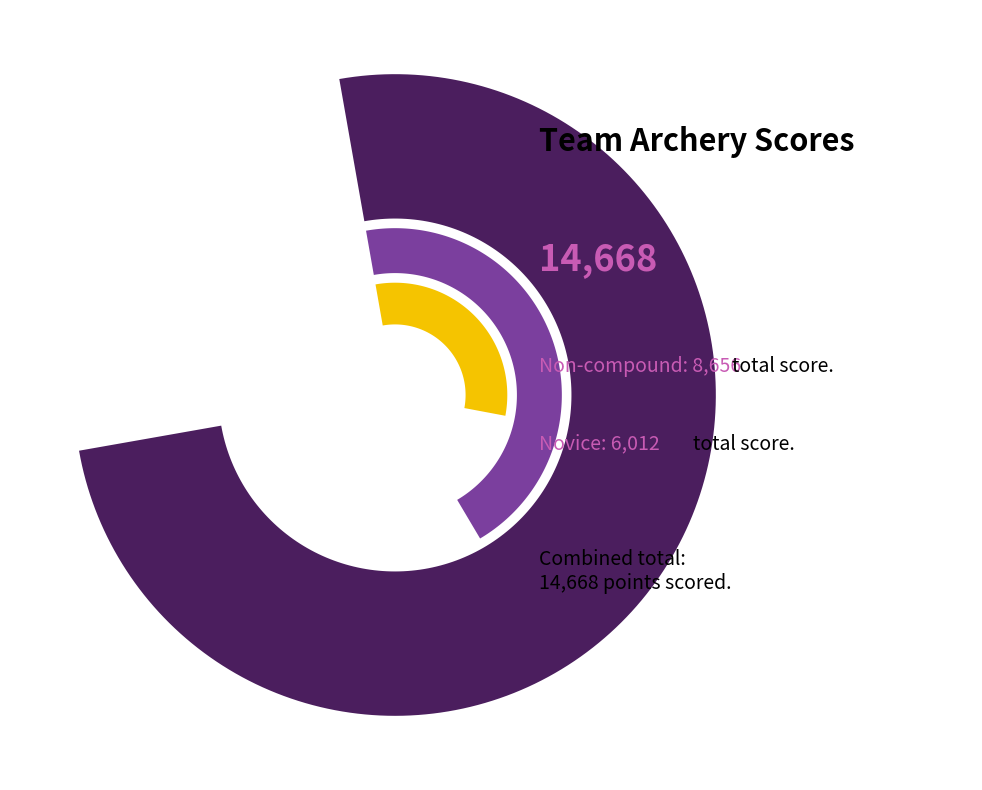

The Oxford Uni slice represents 38% of the pie. True or false?

False